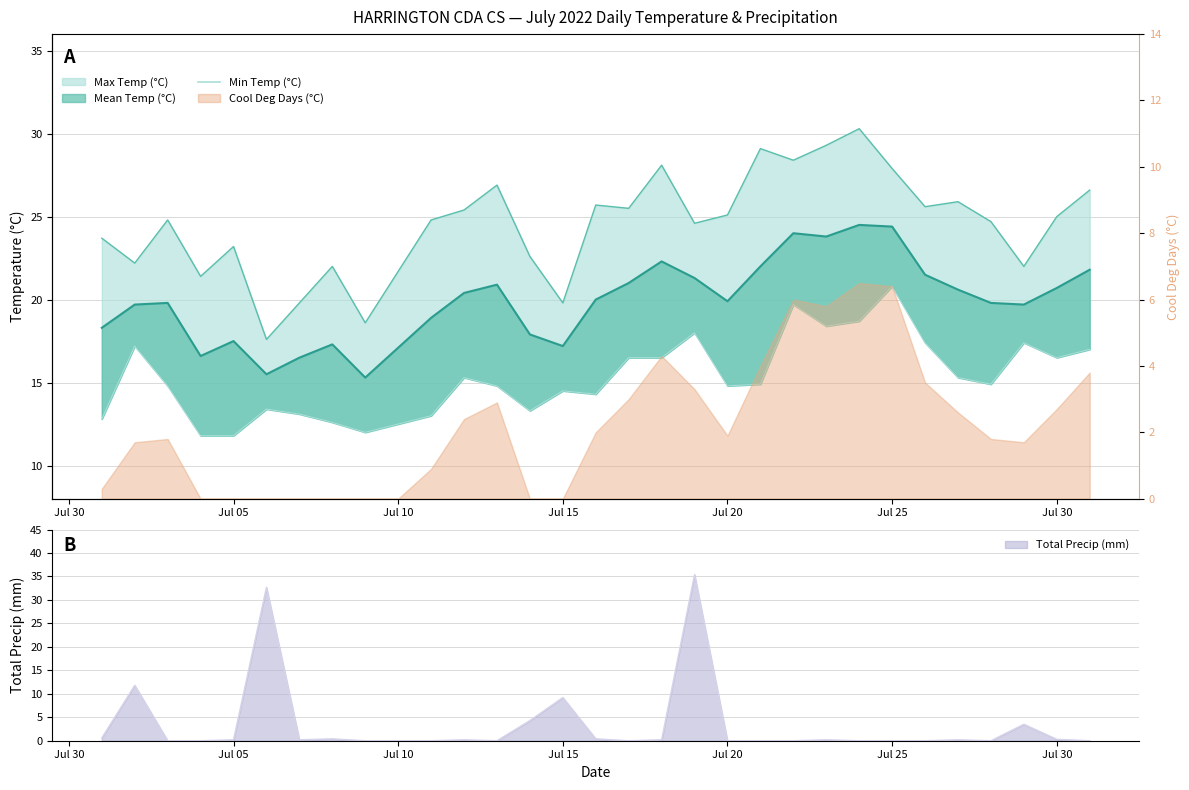

What is the minimum value shown in the chart?

11.8